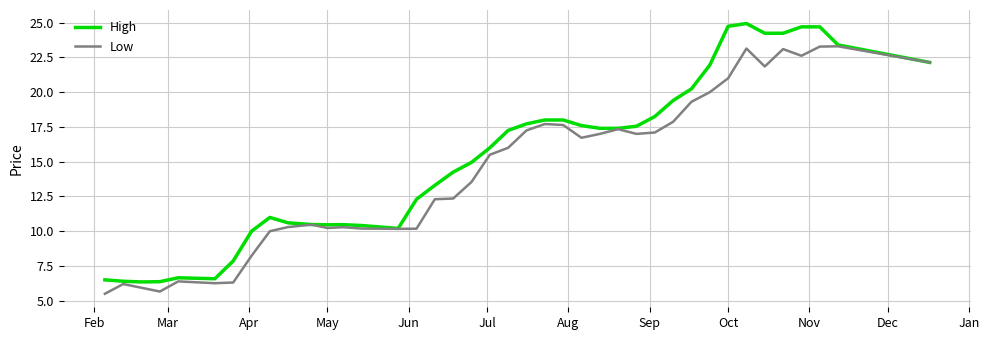

Which series has the largest total across all categories?

High